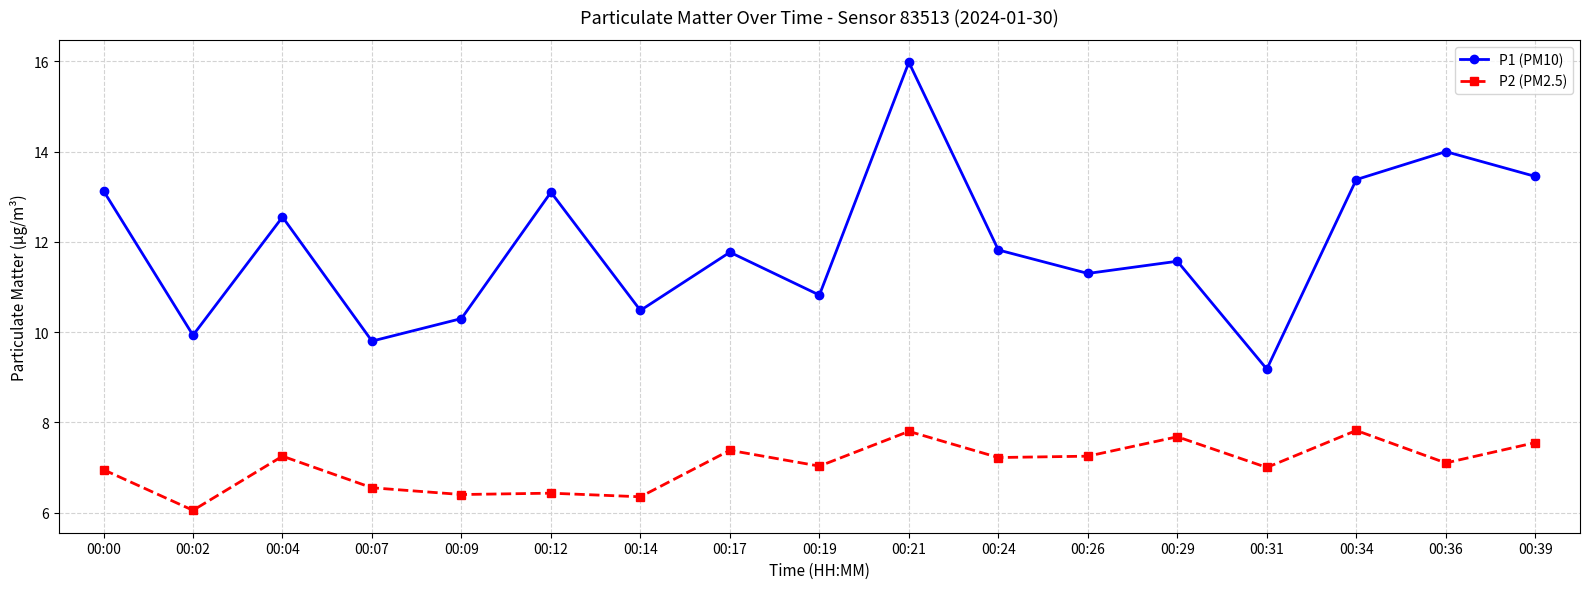

At which label does P1 (PM10) first exceed 11?

00:00